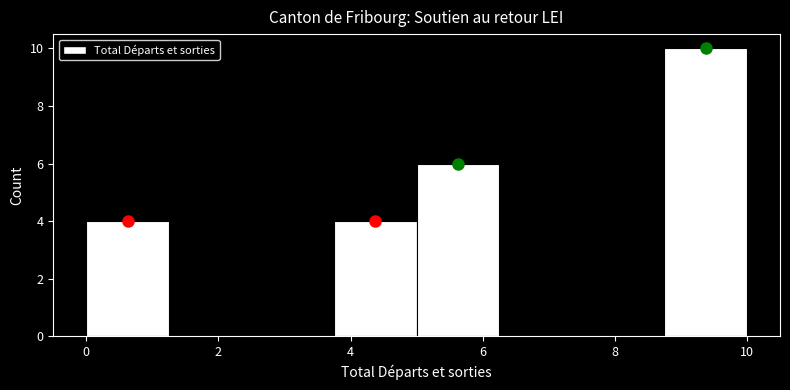

Reading left to right, list every bar in this chart as the range it spans on the x-axis followed by its height. Neither the bar edges nor the heights are printed on the chart, so give them approximately, as read against the axes.

0.00 to 1.25: 4
1.25 to 2.50: 0
2.50 to 3.75: 0
3.75 to 5.00: 4
5.00 to 6.25: 6
6.25 to 7.50: 0
7.50 to 8.75: 0
8.75 to 10.00: 10